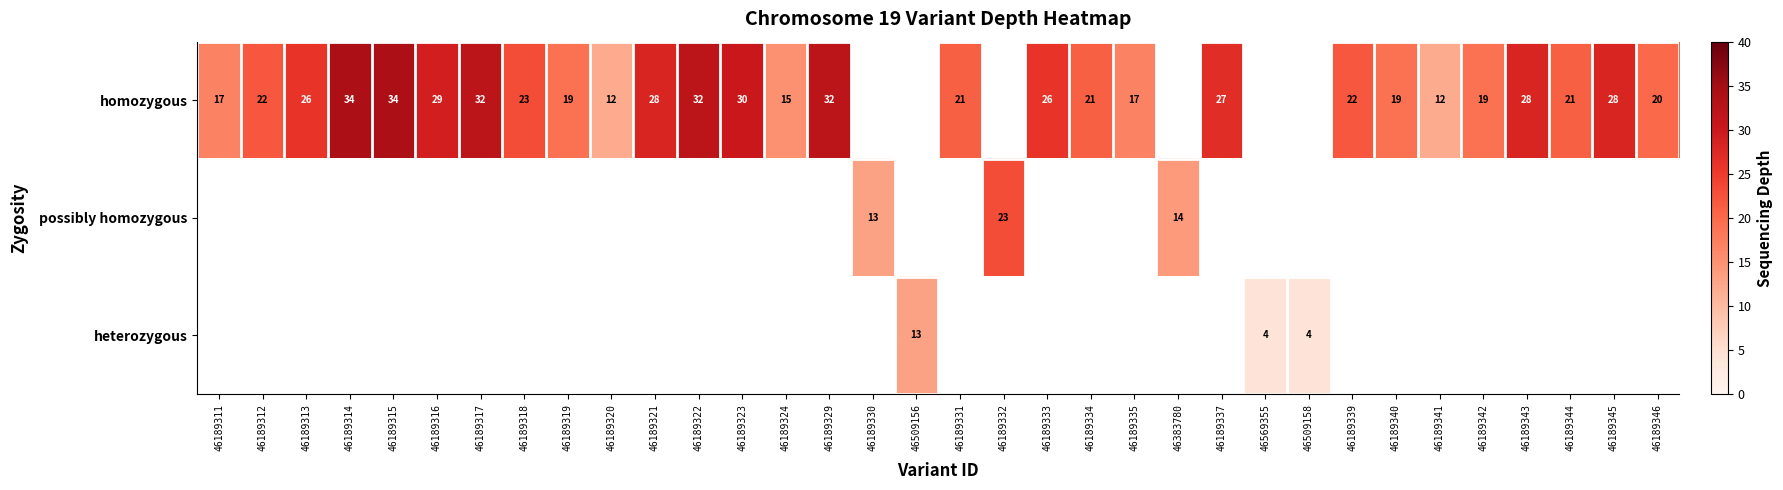

The value of homozygous at 46189334 is 21. True or false?

True